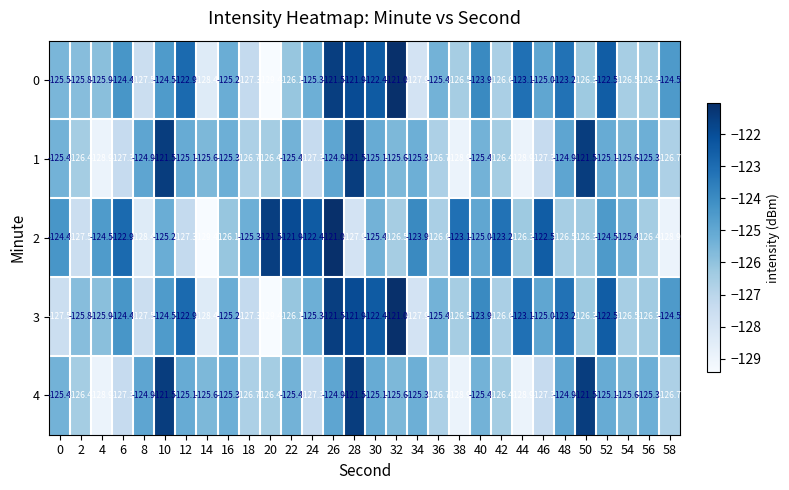

What is the difference between the highest and lowest values at 44?

5.8